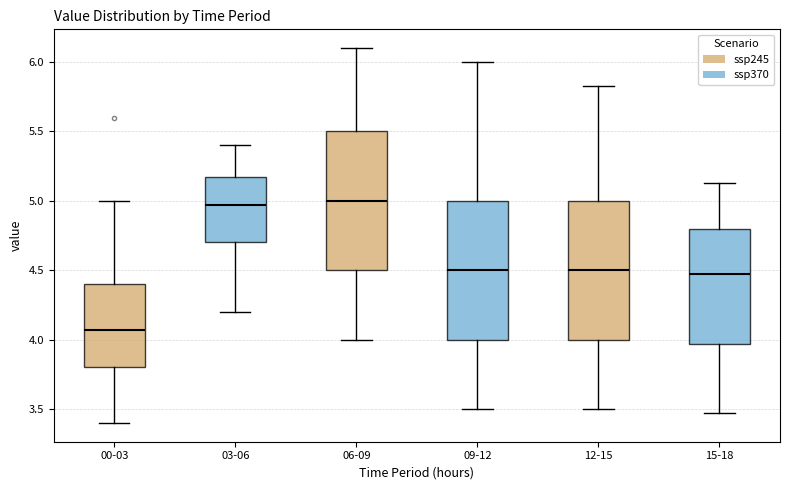

Reading left to right, read every box against the y-axis: the position of its median line, the range the box covers, and the ends of its whiskers. The values are not printed on the chart, so give them approximately, as read against the axis.

00-03: median 4.05, box 3.80 to 4.40, whiskers 3.40 to 5.00
03-06: median 4.95, box 4.70 to 5.15, whiskers 4.20 to 5.40
06-09: median 5.00, box 4.50 to 5.50, whiskers 4.00 to 6.10
09-12: median 4.50, box 4.00 to 5.00, whiskers 3.50 to 6.00
12-15: median 4.50, box 4.00 to 5.00, whiskers 3.50 to 5.85
15-18: median 4.45, box 3.95 to 4.80, whiskers 3.45 to 5.15